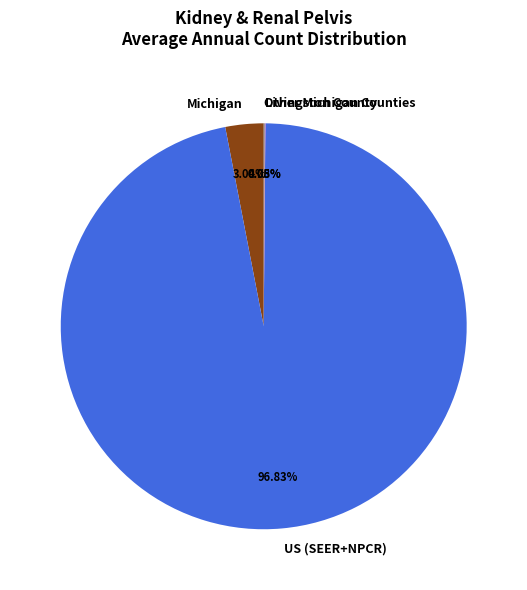

What is the largest slice in the pie chart?

US (SEER+NPCR)